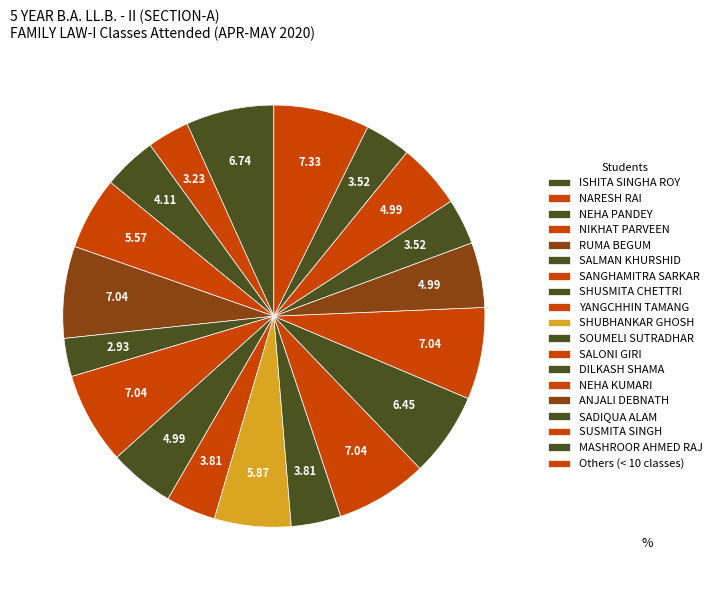

How many slices are in this pie chart?

19